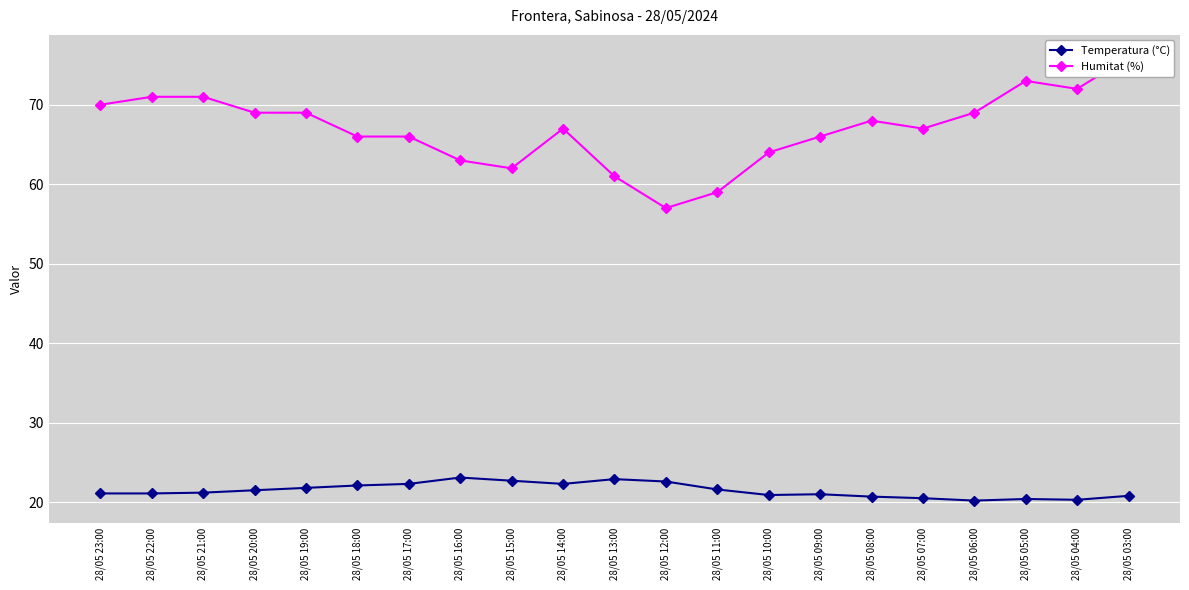

Is it true that Humitat (%) equals 67.0 at 28/05 14:00?

True